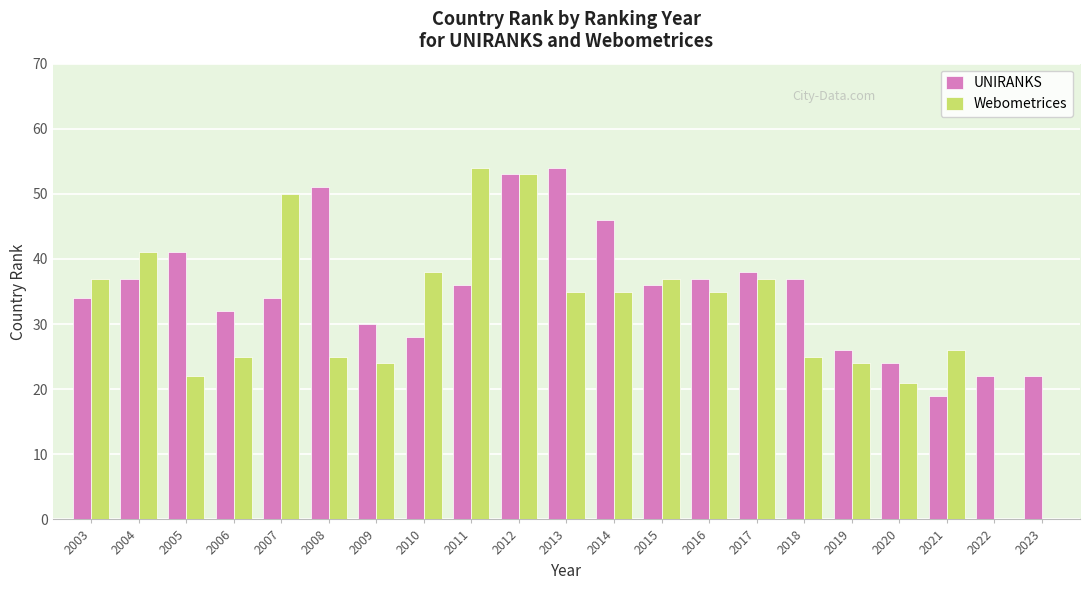

What is the approximate value of Webometrices at 2019?

24